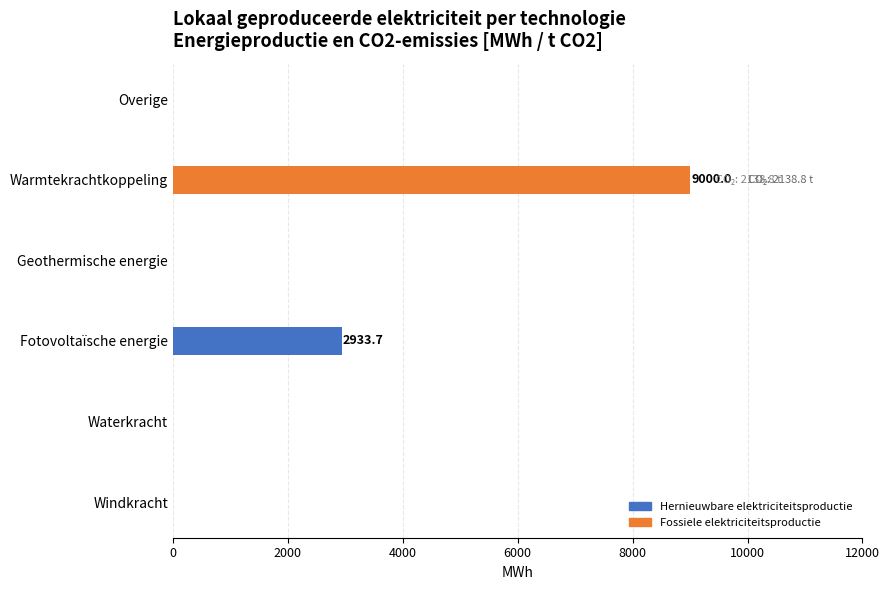

What is the maximum value for Fossiele elektriciteitsproductie?

9000.0